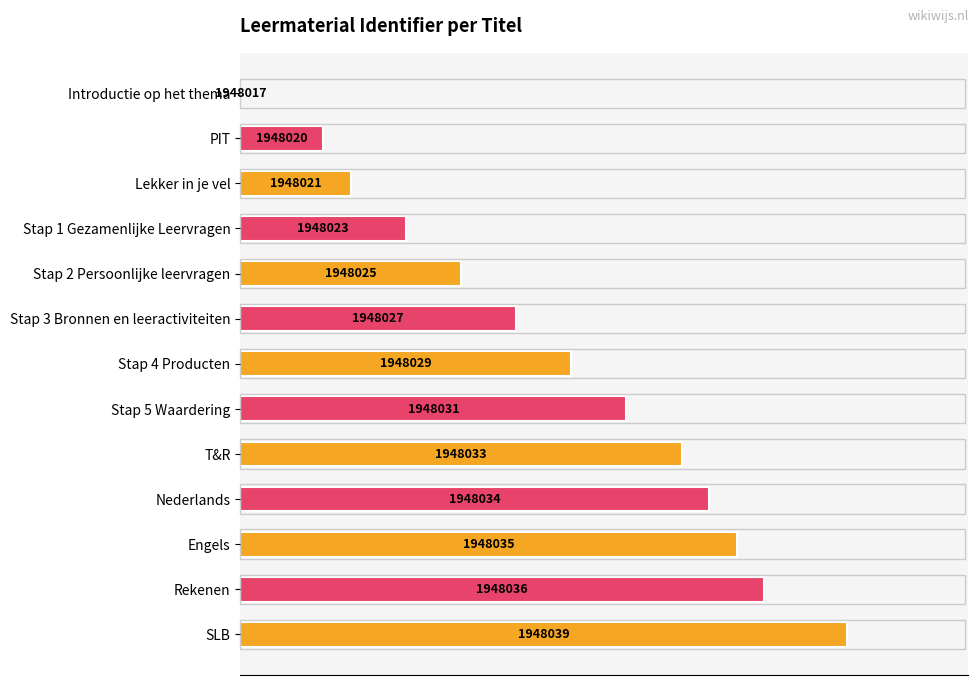

How many categories are shown in the chart?

13